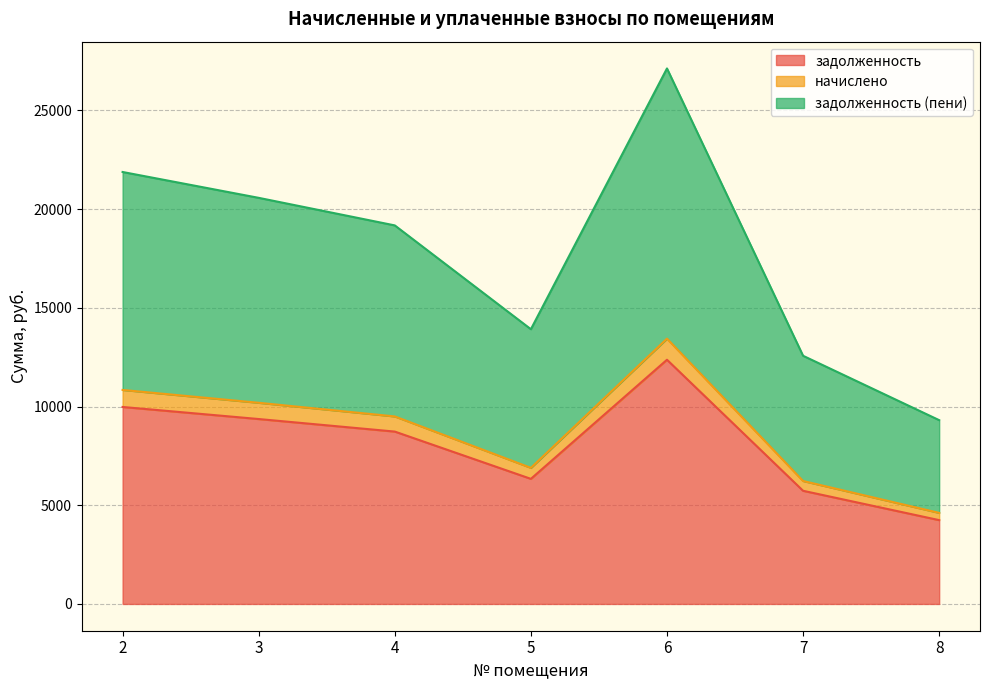

At which category is the sum across all series the highest?

6